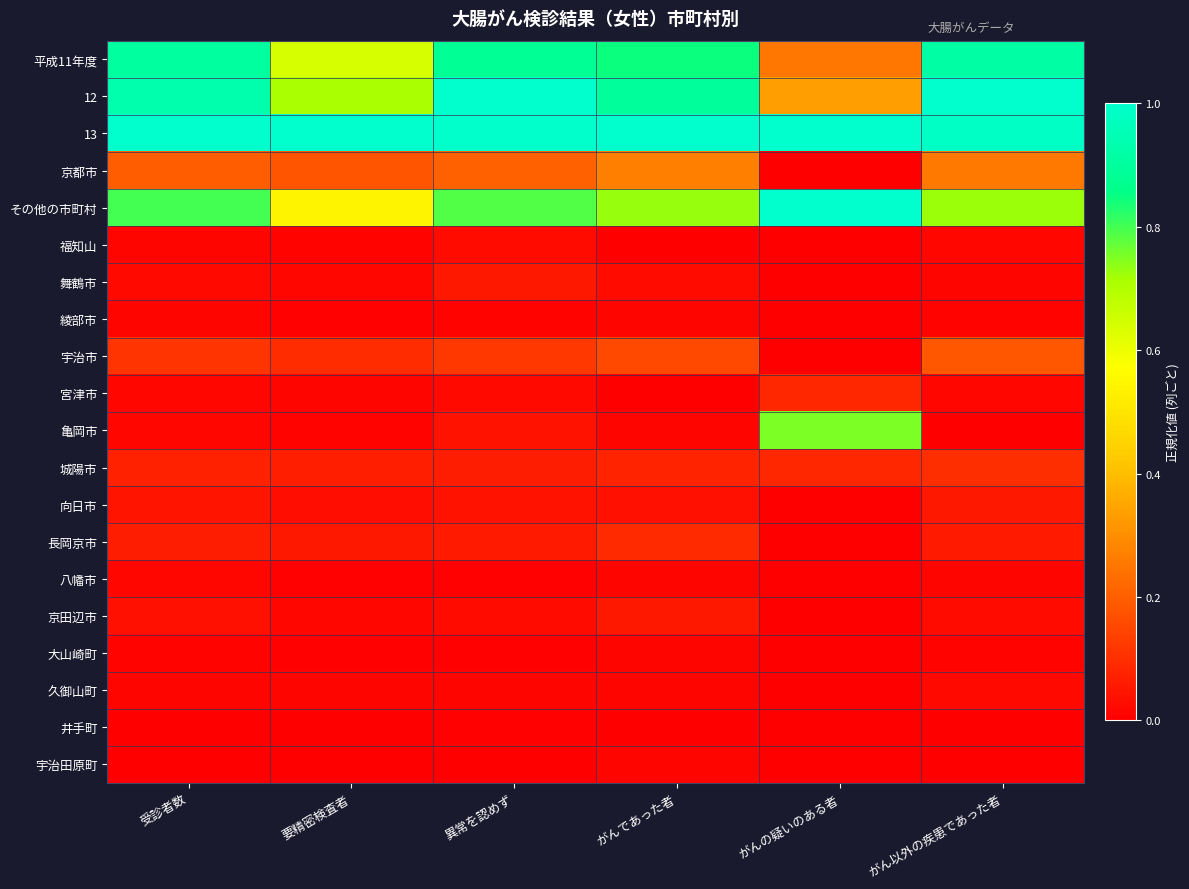

Reading right to left, what are all the values shown in this chart?

平成11年度: がん以外の疾患であった者=0.9	がんの疑いのある者=0.2	がんであった者=0.8	異常を認めず=0.9	要精密検査者=0.6	受診者数=0.9
12: がん以外の疾患であった者=1.0	がんの疑いのある者=0.3	がんであった者=0.9	異常を認めず=1.0	要精密検査者=0.7	受診者数=0.9
13: がん以外の疾患であった者=1.0	がんの疑いのある者=1.0	がんであった者=1.0	異常を認めず=1.0	要精密検査者=1.0	受診者数=1.0
京都市: がん以外の疾患であった者=0.3	がんの疑いのある者=0.0	がんであった者=0.3	異常を認めず=0.2	要精密検査者=0.2	受診者数=0.2
その他の市町村: がん以外の疾患であった者=0.7	がんの疑いのある者=1.0	がんであった者=0.7	異常を認めず=0.8	要精密検査者=0.5	受診者数=0.8
福知山: がん以外の疾患であった者=0.0	がんの疑いのある者=0.0	がんであった者=0.0	異常を認めず=0.0	要精密検査者=0.0	受診者数=0.0
舞鶴市: がん以外の疾患であった者=0.0	がんの疑いのある者=0.0	がんであった者=0.0	異常を認めず=0.1	要精密検査者=0.0	受診者数=0.0
綾部市: がん以外の疾患であった者=0.0	がんの疑いのある者=0.0	がんであった者=0.0	異常を認めず=0.0	要精密検査者=0.0	受診者数=0.0
宇治市: がん以外の疾患であった者=0.2	がんの疑いのある者=0.0	がんであった者=0.2	異常を認めず=0.1	要精密検査者=0.1	受診者数=0.1
宮津市: がん以外の疾患であった者=0.0	がんの疑いのある者=0.1	がんであった者=0.0	異常を認めず=0.0	要精密検査者=0.0	受診者数=0.0
亀岡市: がん以外の疾患であった者=0.0	がんの疑いのある者=0.8	がんであった者=0.0	異常を認めず=0.0	要精密検査者=0.0	受診者数=0.0
城陽市: がん以外の疾患であった者=0.1	がんの疑いのある者=0.1	がんであった者=0.1	異常を認めず=0.1	要精密検査者=0.1	受診者数=0.1
向日市: がん以外の疾患であった者=0.1	がんの疑いのある者=0.0	がんであった者=0.0	異常を認めず=0.0	要精密検査者=0.0	受診者数=0.0
長岡京市: がん以外の疾患であった者=0.1	がんの疑いのある者=0.0	がんであった者=0.1	異常を認めず=0.1	要精密検査者=0.1	受診者数=0.1
八幡市: がん以外の疾患であった者=0.0	がんの疑いのある者=0.0	がんであった者=0.0	異常を認めず=0.0	要精密検査者=0.0	受診者数=0.0
京田辺市: がん以外の疾患であった者=0.0	がんの疑いのある者=0.0	がんであった者=0.1	異常を認めず=0.0	要精密検査者=0.0	受診者数=0.0
大山崎町: がん以外の疾患であった者=0.0	がんの疑いのある者=0.0	がんであった者=0.0	異常を認めず=0.0	要精密検査者=0.0	受診者数=0.0
久御山町: がん以外の疾患であった者=0.0	がんの疑いのある者=0.0	がんであった者=0.0	異常を認めず=0.0	要精密検査者=0.0	受診者数=0.0
井手町: がん以外の疾患であった者=0.0	がんの疑いのある者=0.0	がんであった者=0.0	異常を認めず=0.0	要精密検査者=0.0	受診者数=0.0
宇治田原町: がん以外の疾患であった者=0.0	がんの疑いのある者=0.0	がんであった者=0.0	異常を認めず=0.0	要精密検査者=0.0	受診者数=0.0